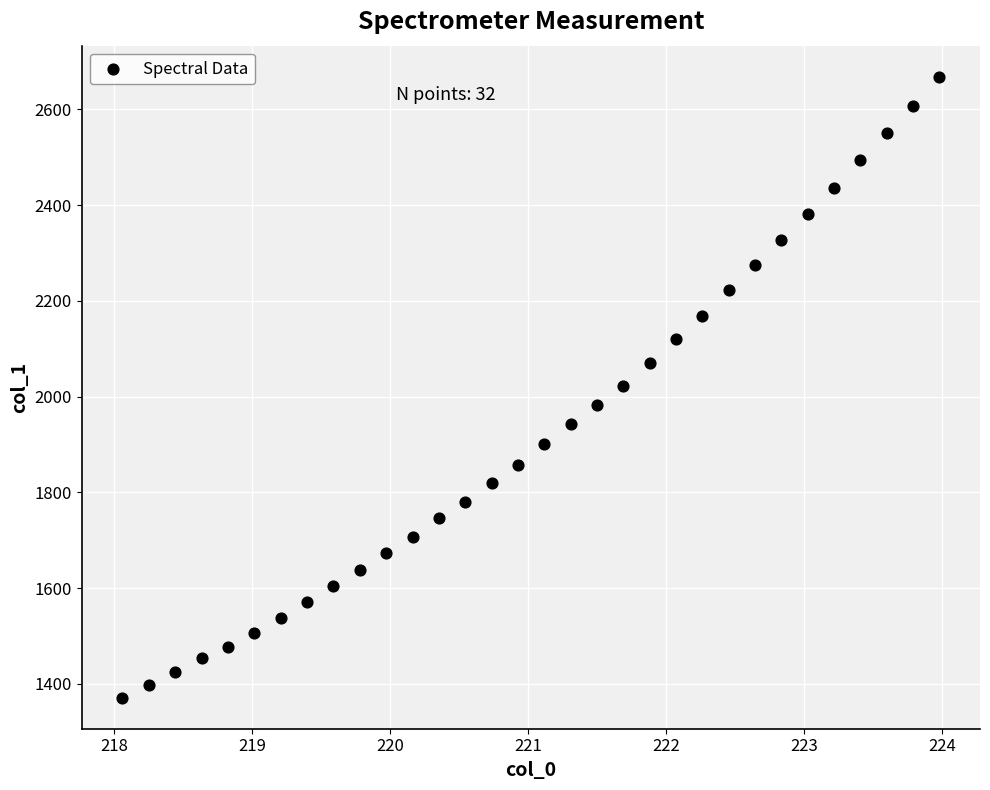

What is the range of Y values (max minus min)?

1297.2